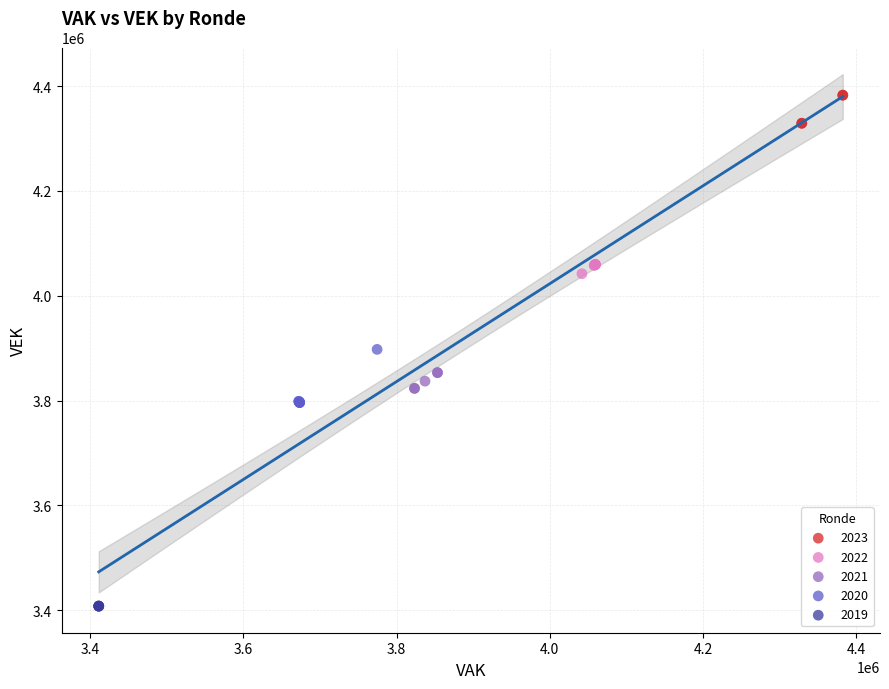

Which series reaches the minimum Y coordinate?

2019